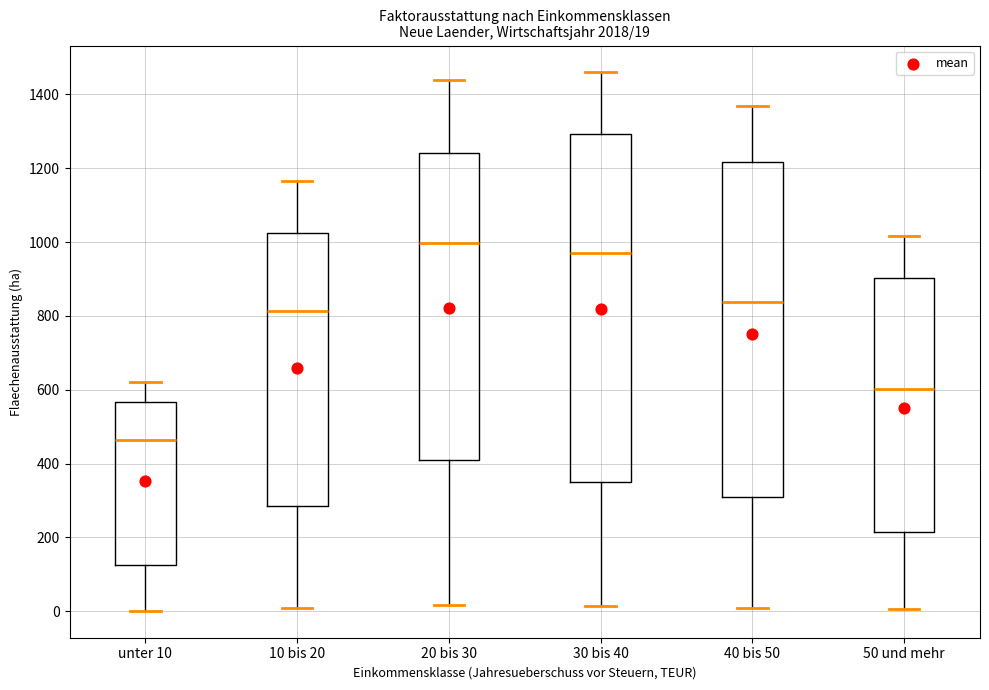

Comparing the boxes themselves (not the whiskers), which one is the tallest?

30 bis 40